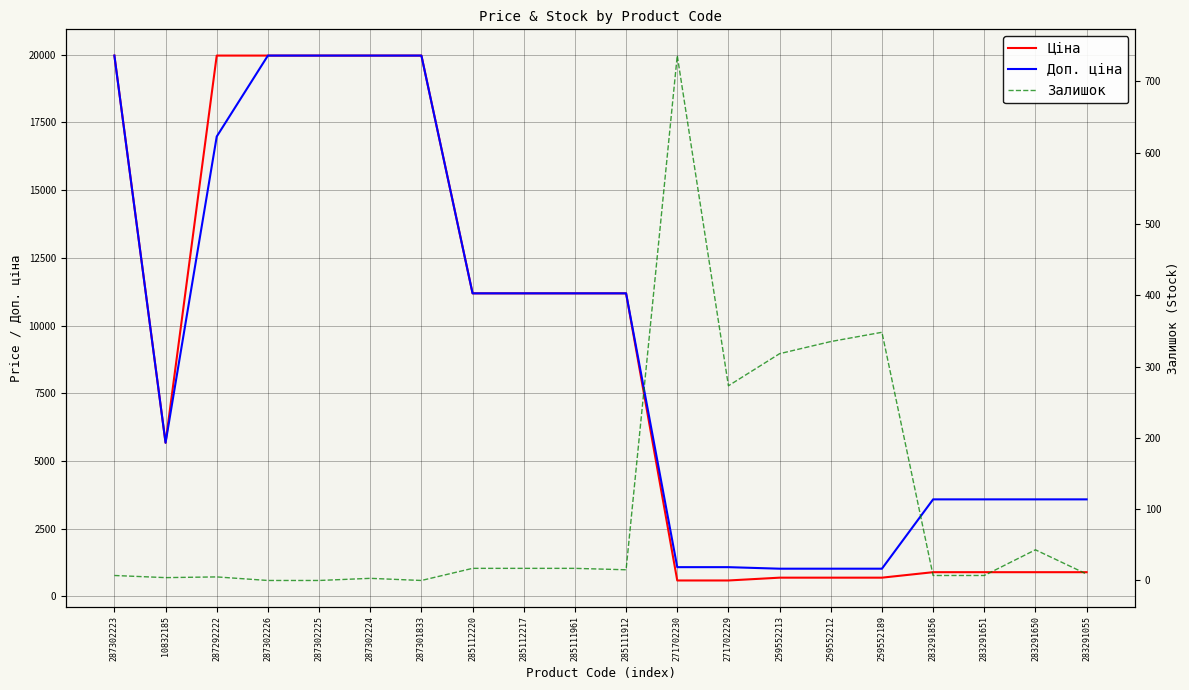

How many values in the Ціна series are below 11188?

10